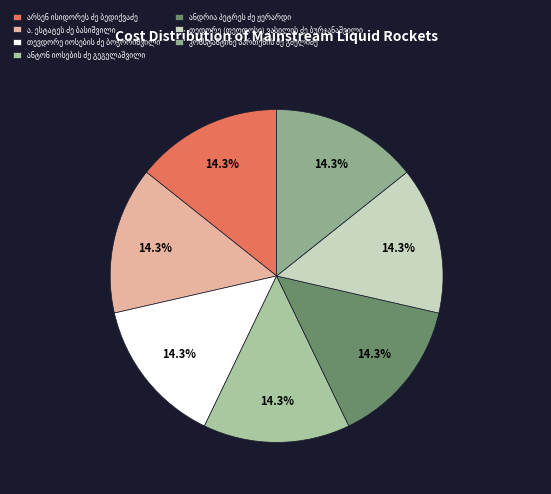

How many segments does this pie chart have?

7